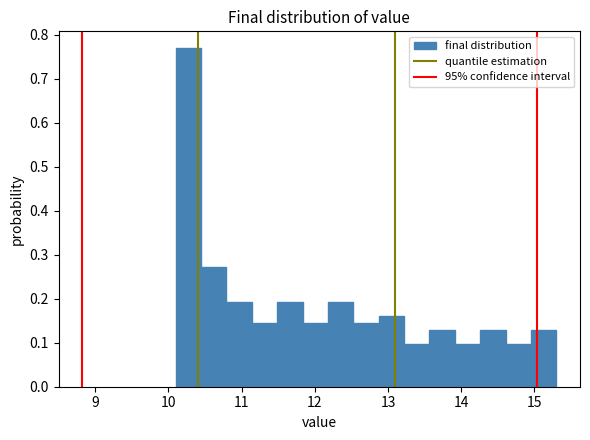

Read against the x-axis, roughly where is the centre of the tallest bar?

10.3